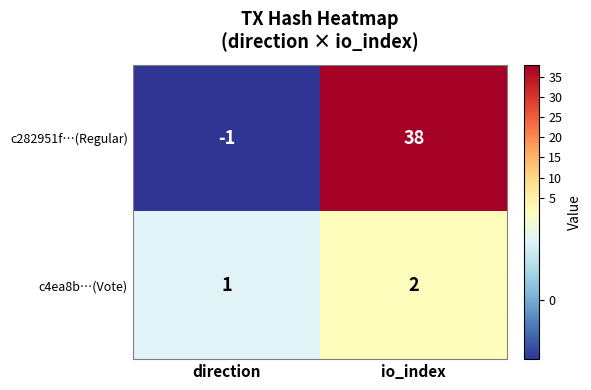

Where is c282951f…(Regular) nearest to the value 18?

direction